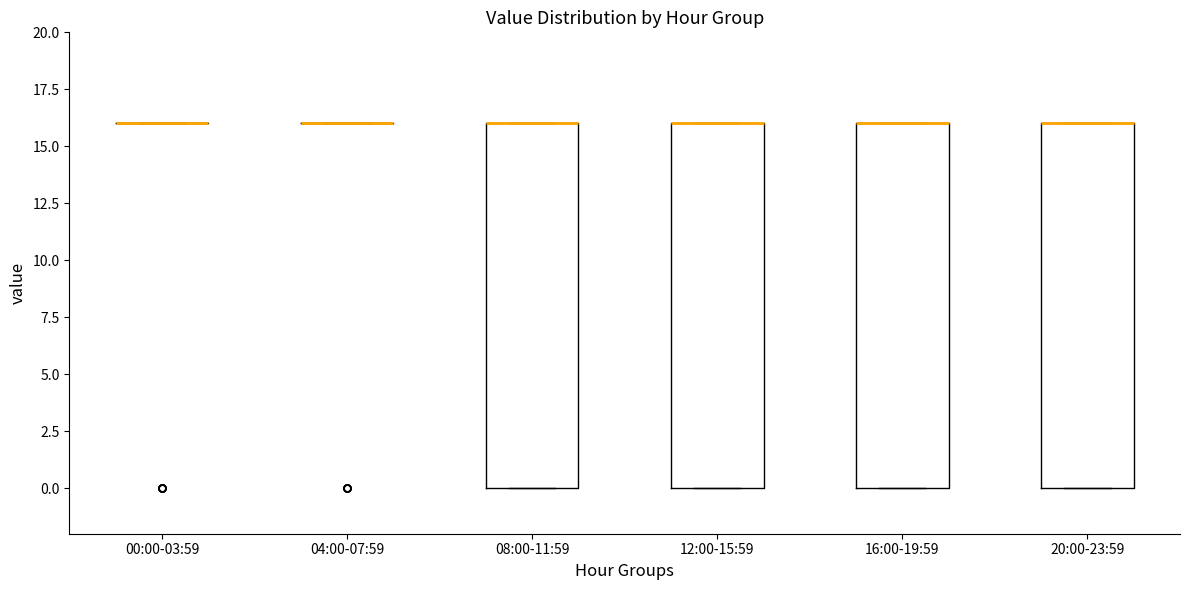

Reading left to right, read every box against the y-axis: the position of its median line, the range the box covers, and the ends of its whiskers. The values are not printed on the chart, so give them approximately, as read against the axis.

00:00-03:59: box collapsed to a line at 16, whiskers 16 to 16
04:00-07:59: box collapsed to a line at 16, whiskers 16 to 16
08:00-11:59: median 16 (drawn on the box's upper edge), box 0 to 16, whiskers 0 to 16
12:00-15:59: median 16 (drawn on the box's upper edge), box 0 to 16, whiskers 0 to 16
16:00-19:59: median 16 (drawn on the box's upper edge), box 0 to 16, whiskers 0 to 16
20:00-23:59: median 16 (drawn on the box's upper edge), box 0 to 16, whiskers 0 to 16